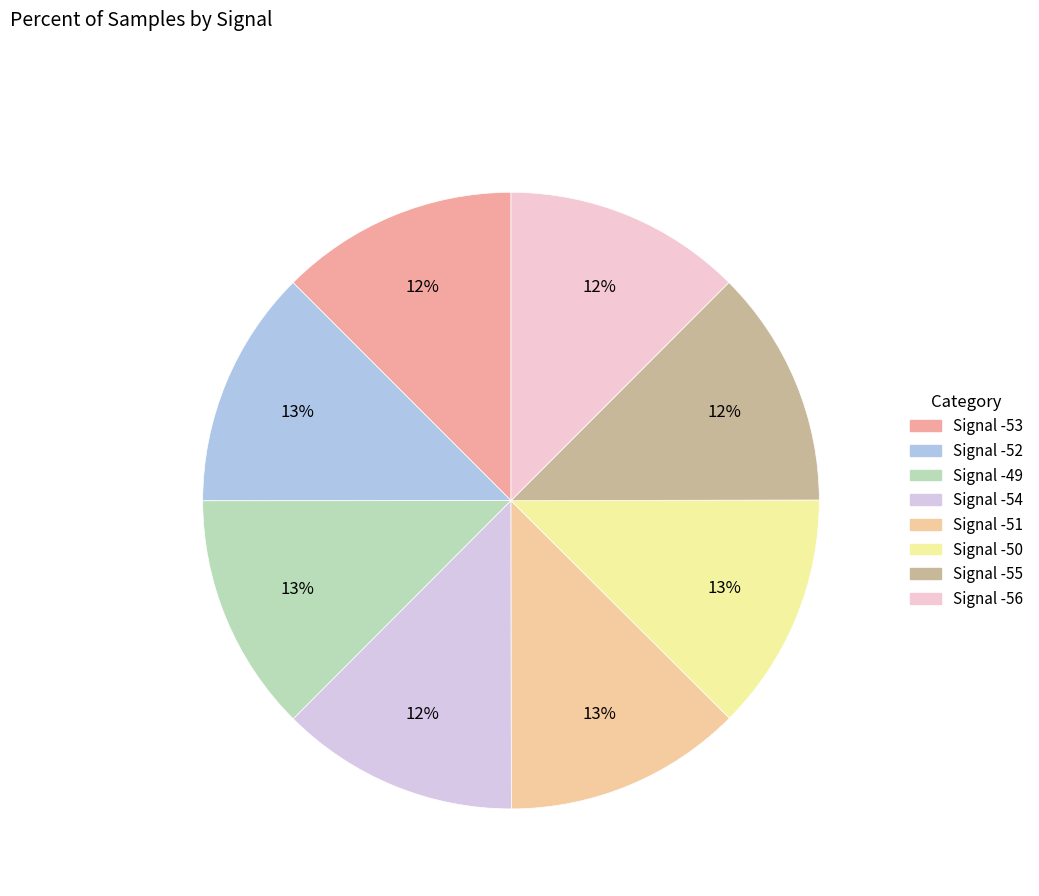

Between Signal -50 and Signal -49, which is larger?

Signal -49